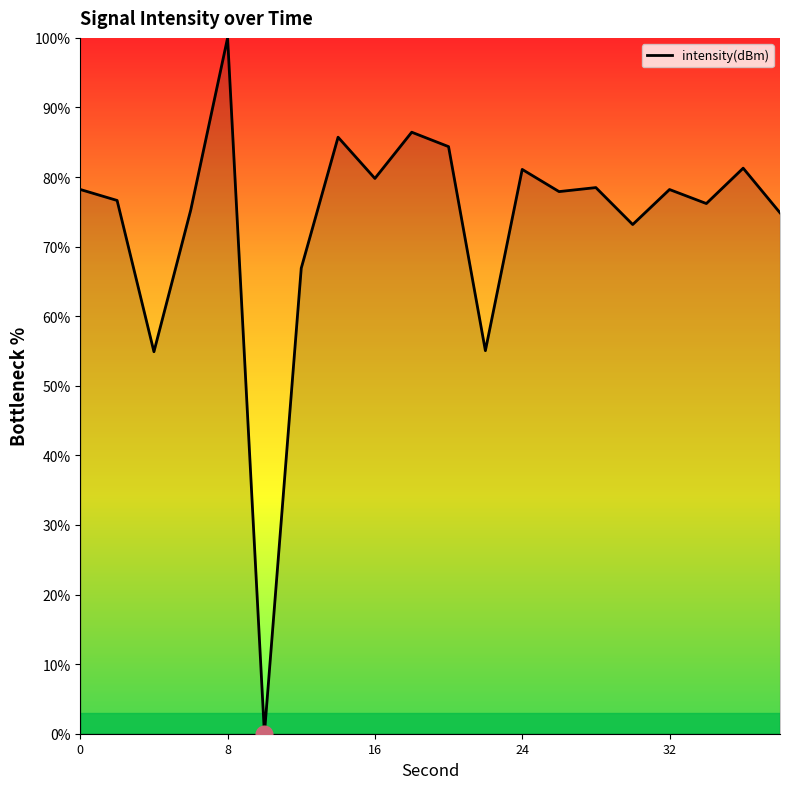

What is the difference between the maximum and minimum values?

100.0